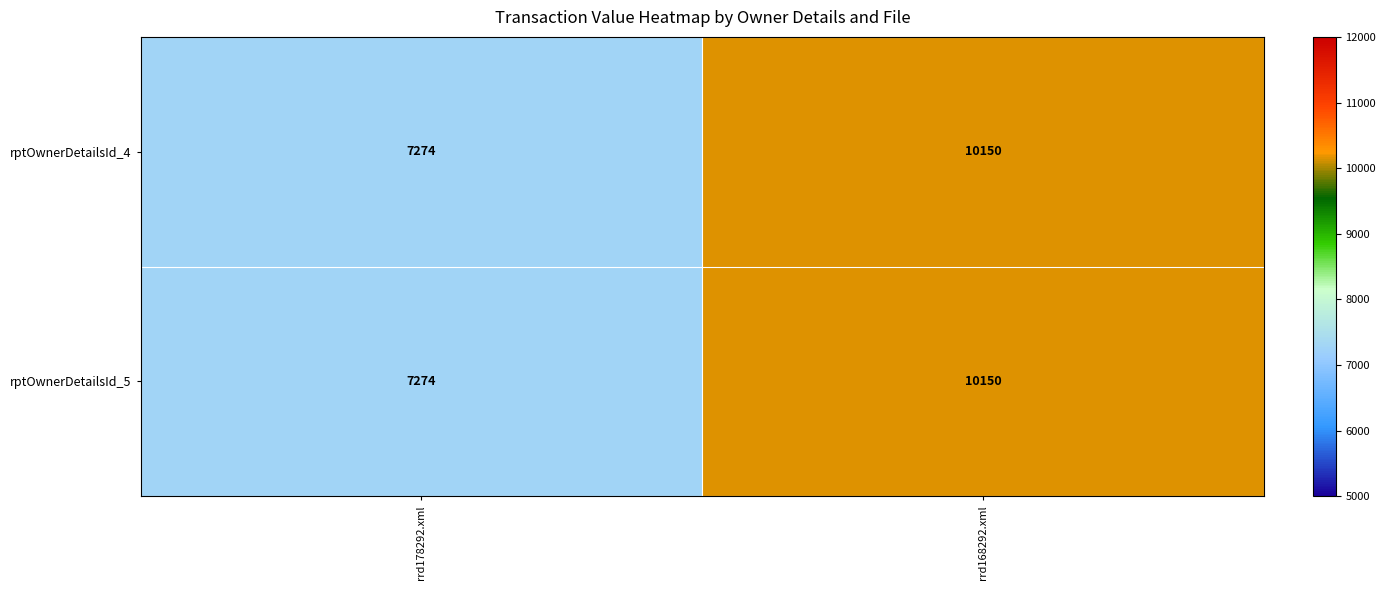

What is the approximate value of rptOwnerDetailsId_4 at rrd168292.xml?

10150